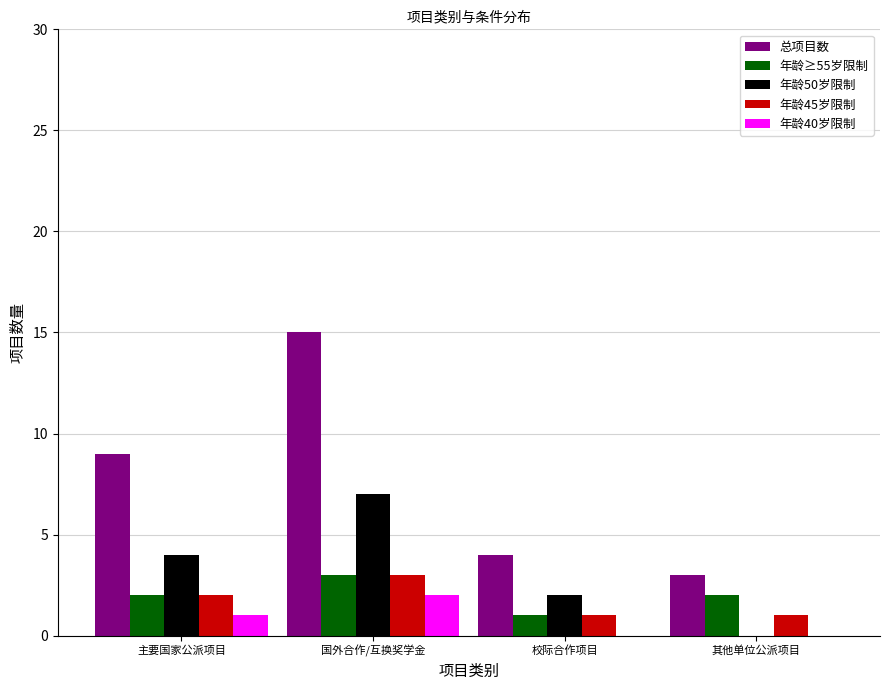

How many groups of bars are there?

4